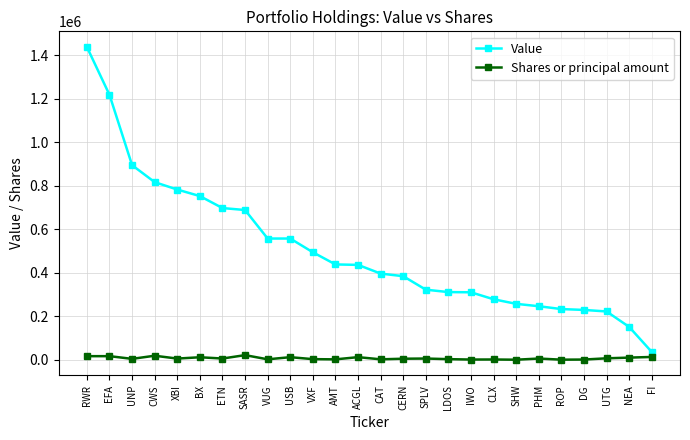

Count the number of data series in this chart.

2